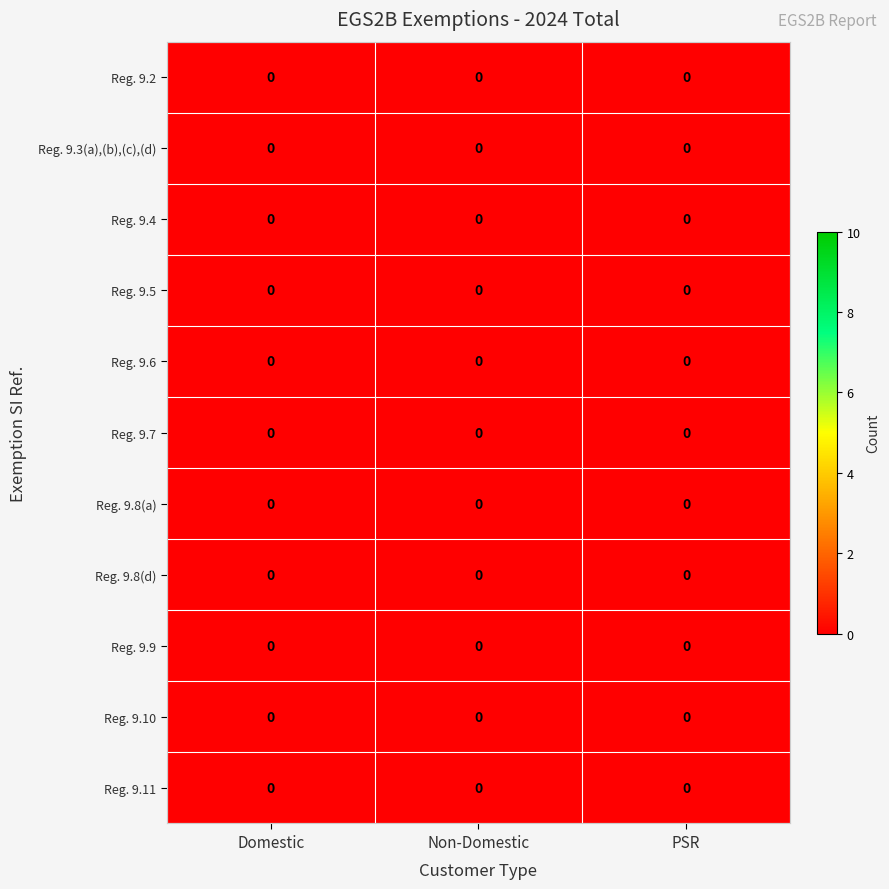

Reading left to right, what are all the values shown in this chart?

Reg. 9.2: Domestic=0.0	Non-Domestic=0.0	PSR=0.0
Reg. 9.3(a),(b),(c),(d): Domestic=0.0	Non-Domestic=0.0	PSR=0.0
Reg. 9.4: Domestic=0.0	Non-Domestic=0.0	PSR=0.0
Reg. 9.5: Domestic=0.0	Non-Domestic=0.0	PSR=0.0
Reg. 9.6: Domestic=0.0	Non-Domestic=0.0	PSR=0.0
Reg. 9.7: Domestic=0.0	Non-Domestic=0.0	PSR=0.0
Reg. 9.8(a): Domestic=0.0	Non-Domestic=0.0	PSR=0.0
Reg. 9.8(d): Domestic=0.0	Non-Domestic=0.0	PSR=0.0
Reg. 9.9: Domestic=0.0	Non-Domestic=0.0	PSR=0.0
Reg. 9.10: Domestic=0.0	Non-Domestic=0.0	PSR=0.0
Reg. 9.11: Domestic=0.0	Non-Domestic=0.0	PSR=0.0